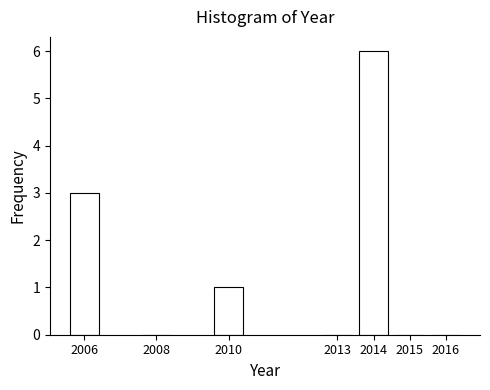

Reading left to right, what are all the values shown in this chart?

2006=3	2008=0	2010=1	2013=0	2014=6	2015=0	2016=0